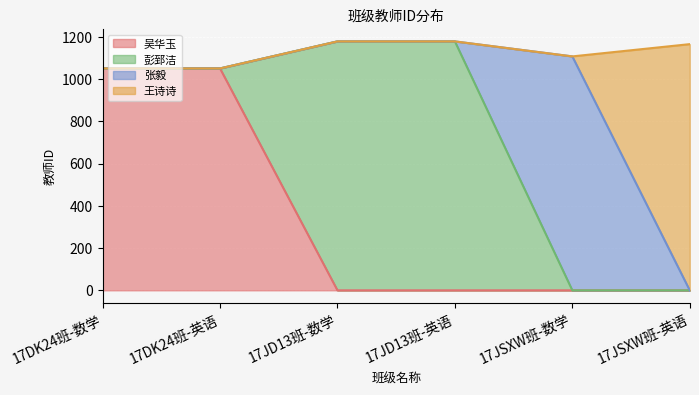

Which category has the lowest value across all series?

17JD13班-数学